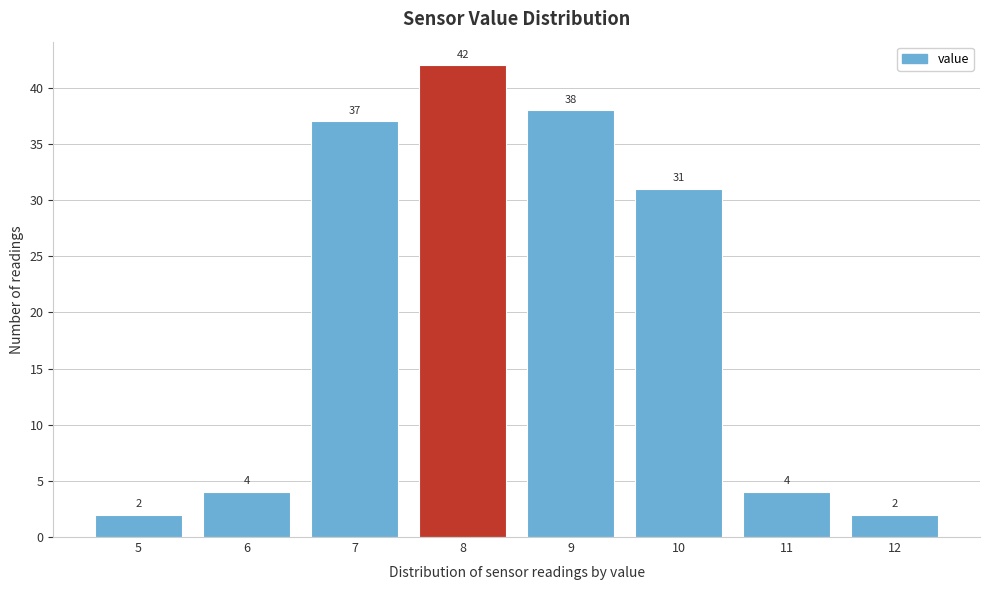

Reading left to right, extract all data points from this chart.

2	4	37	42	38	31	4	2